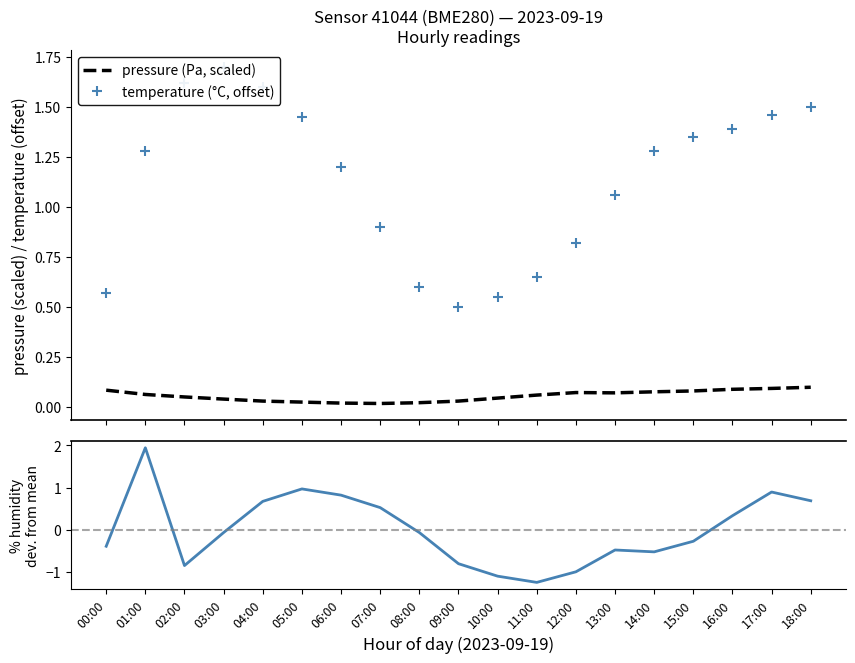

How many lines are shown in the chart?

3